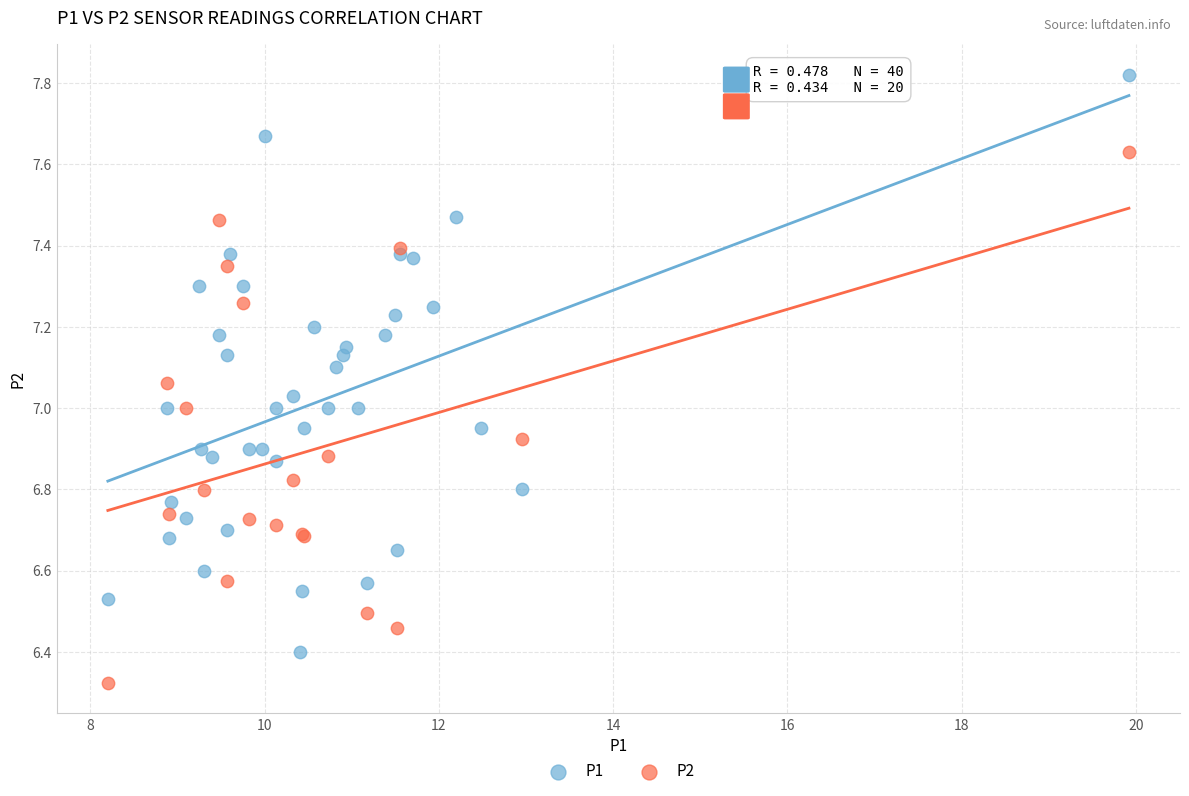

Which series reaches the minimum Y coordinate?

P2